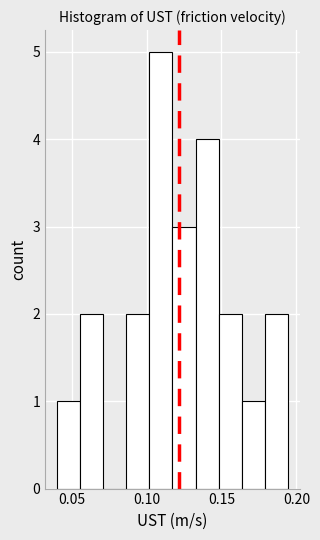

Read against the x-axis, roughly where is the centre of the tallest bar?

0.110